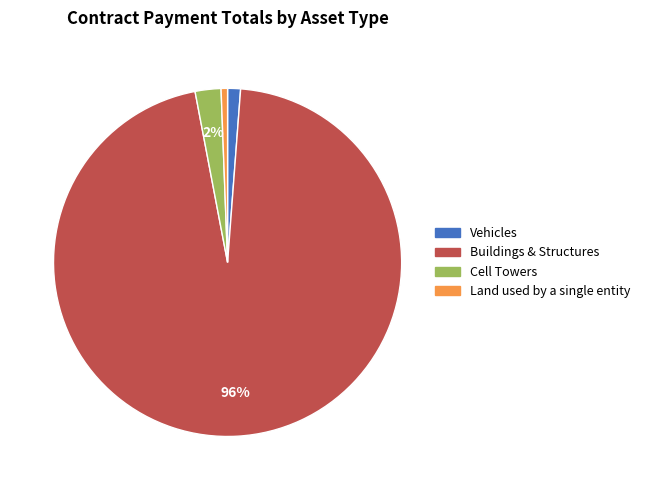

To the nearest percent, what is the average slice percentage?

25%